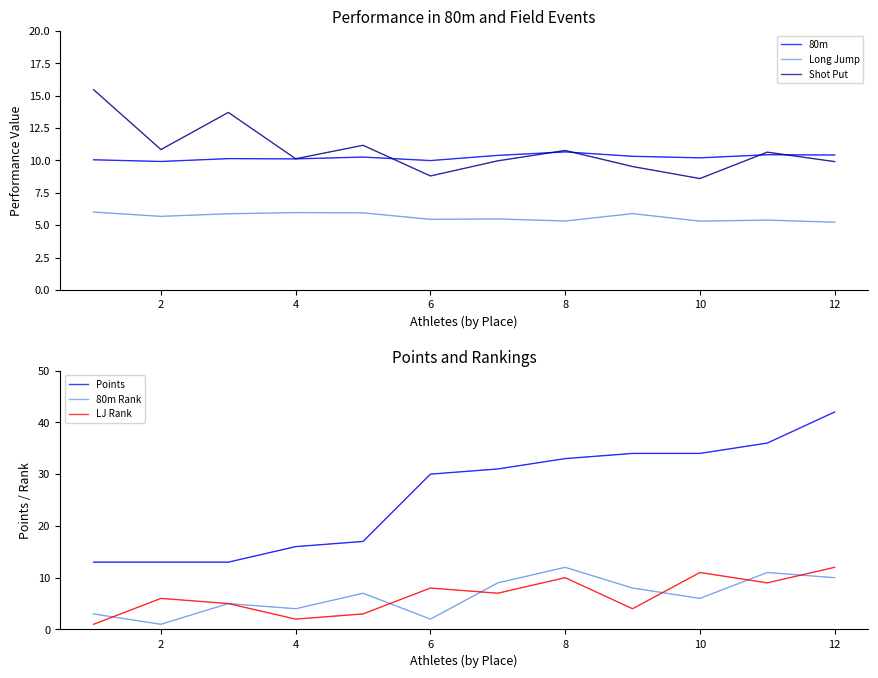

How many interior local valleys does the 80m Rank series have?

4